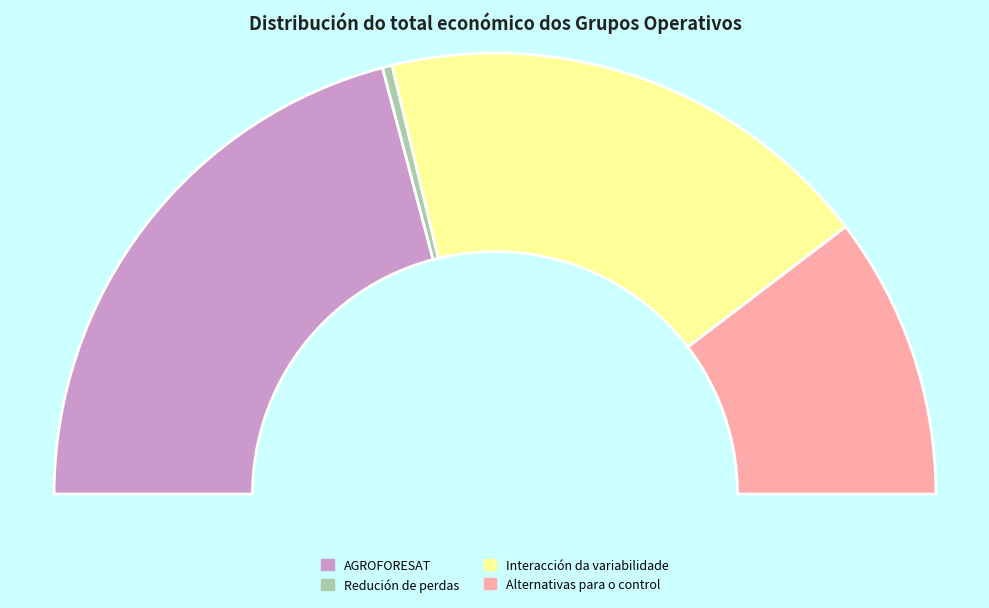

Do Redución de perdas and Alternativas para o control together represent more than half of the pie?

No